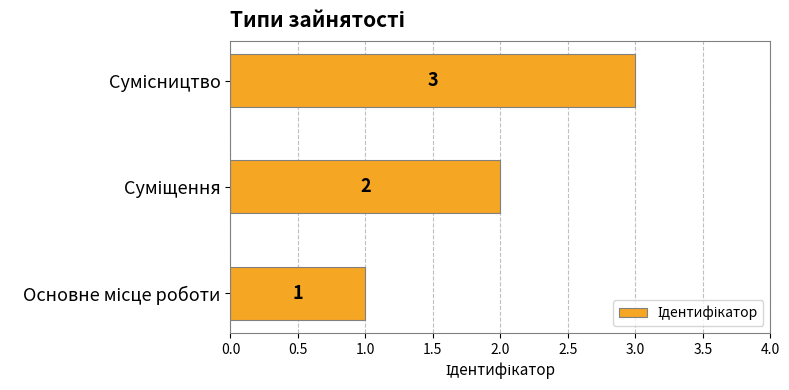

How many bars are there in total?

3